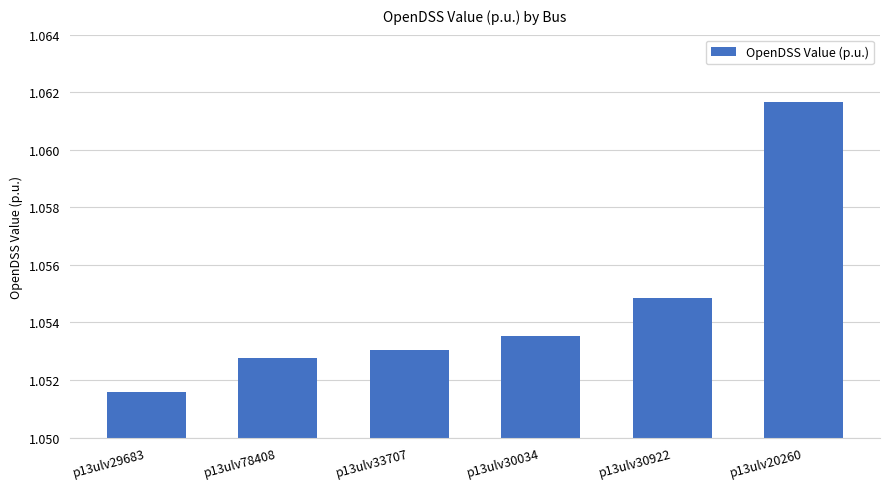

Which category has the lowest value across all series?

p13ulv29683